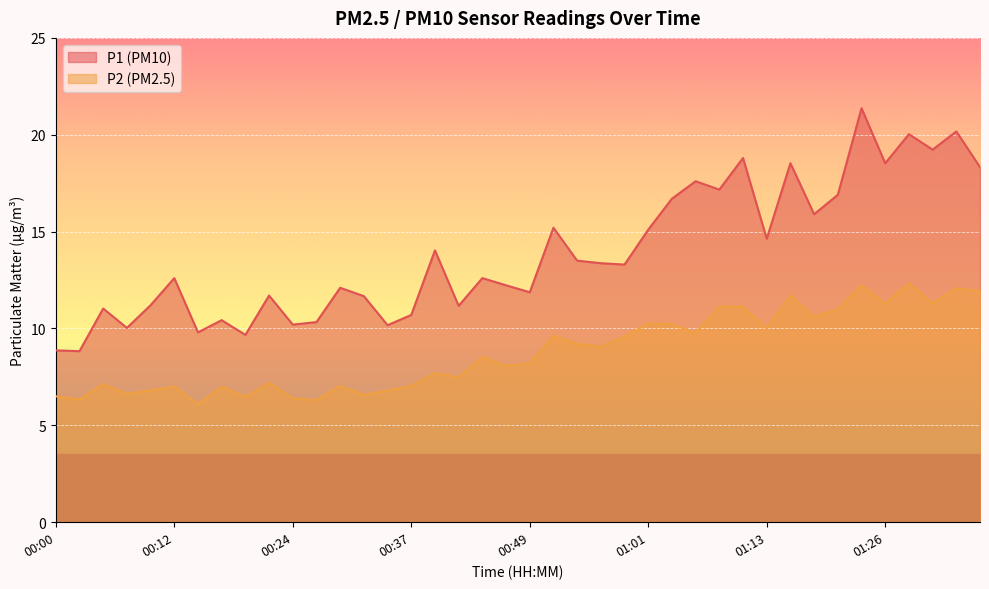

Rank the series by their maximum value, from highest to lowest.

P1 (PM10), P2 (PM2.5)